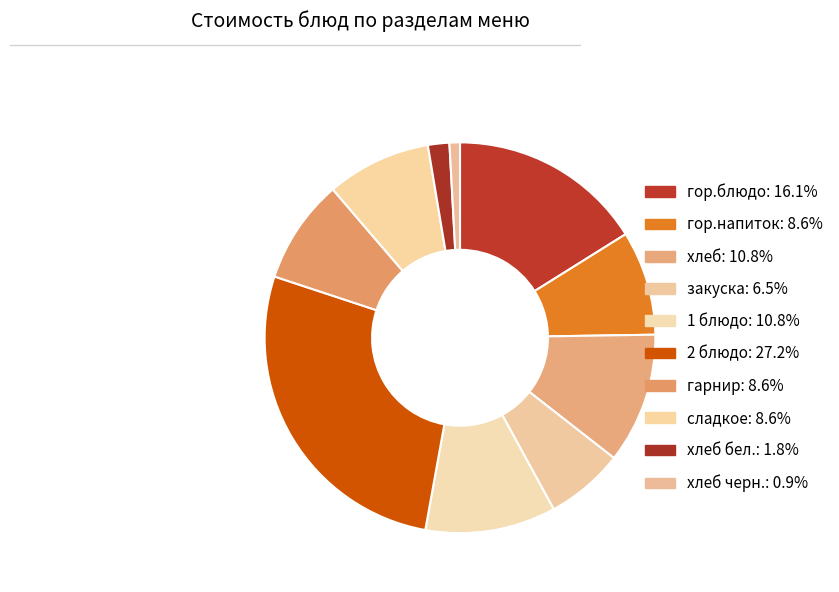

Count the number of slices in the pie.

10